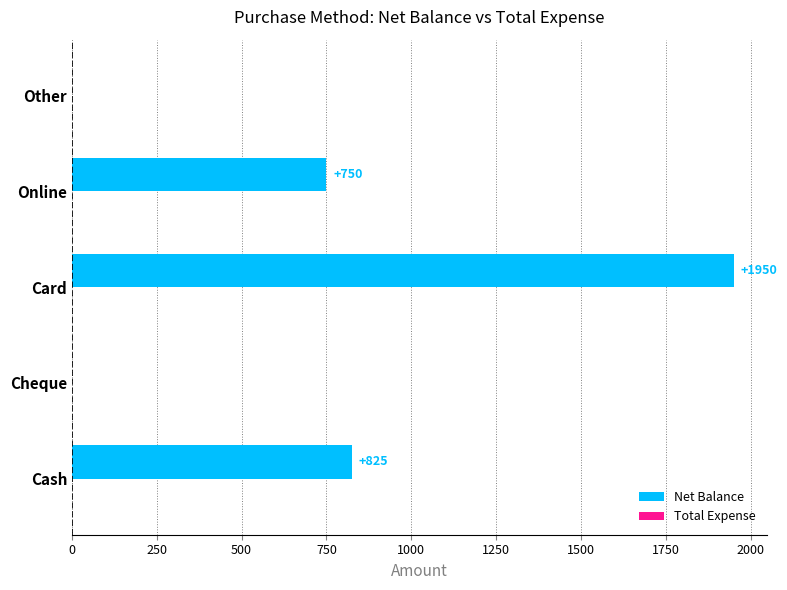

Which label corresponds to the largest value in the chart?

Card